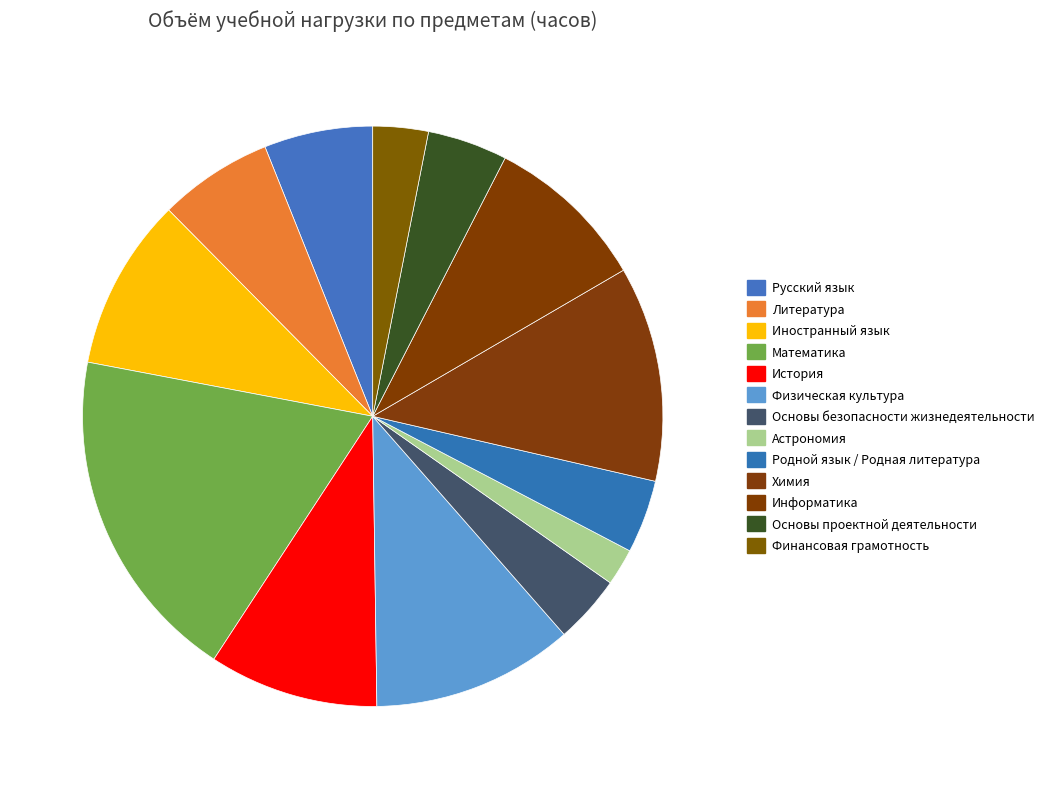

Does any single category account for the majority?

No